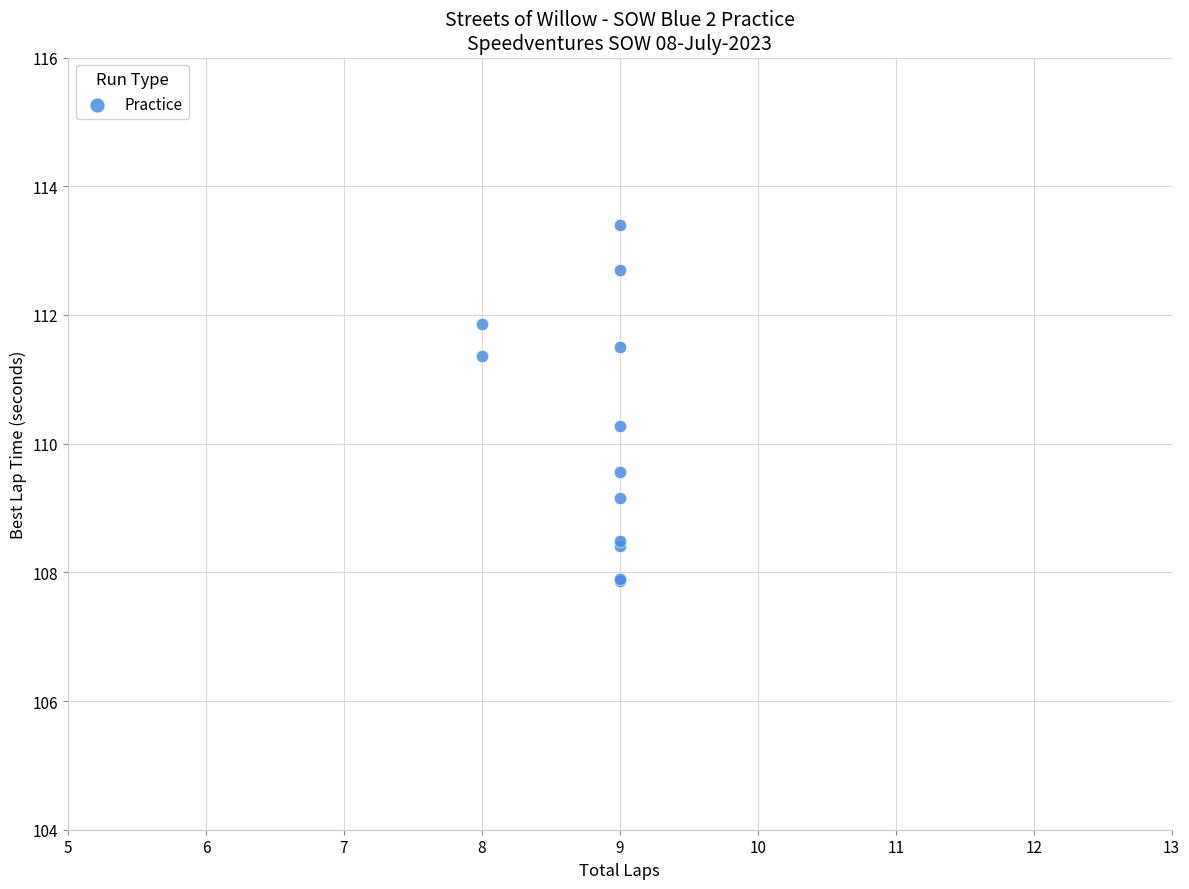

What Y value in the scatter plot is closest to 110?

110.3